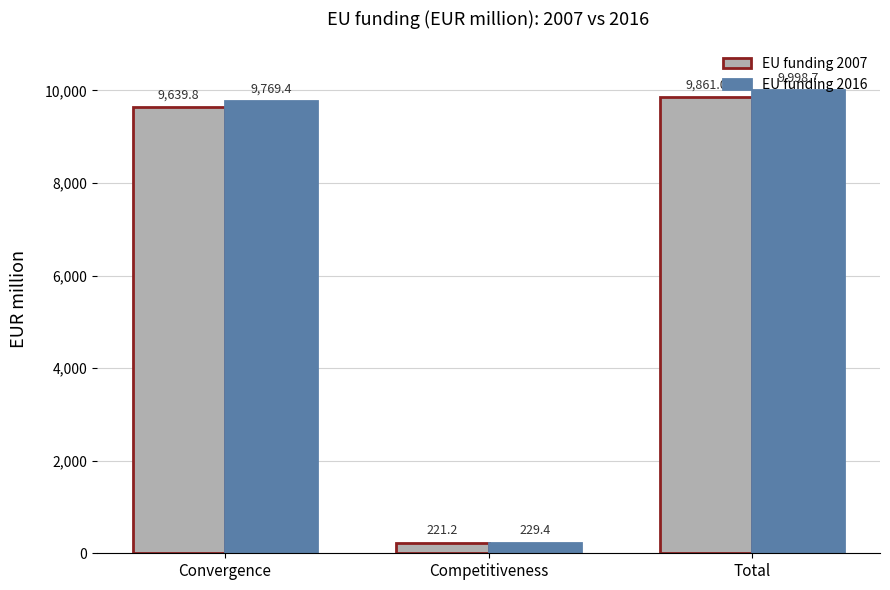

What position from the right is Convergence?

3